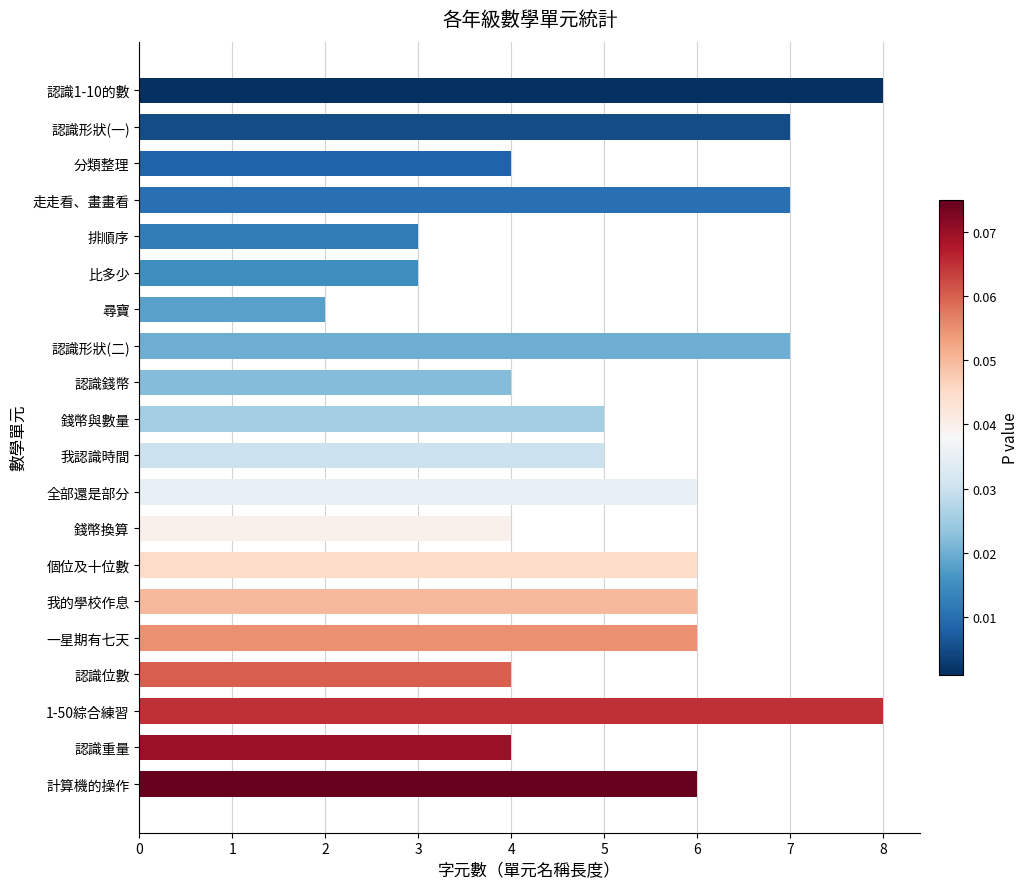

Read the value at 走走看、畫畫看.

7